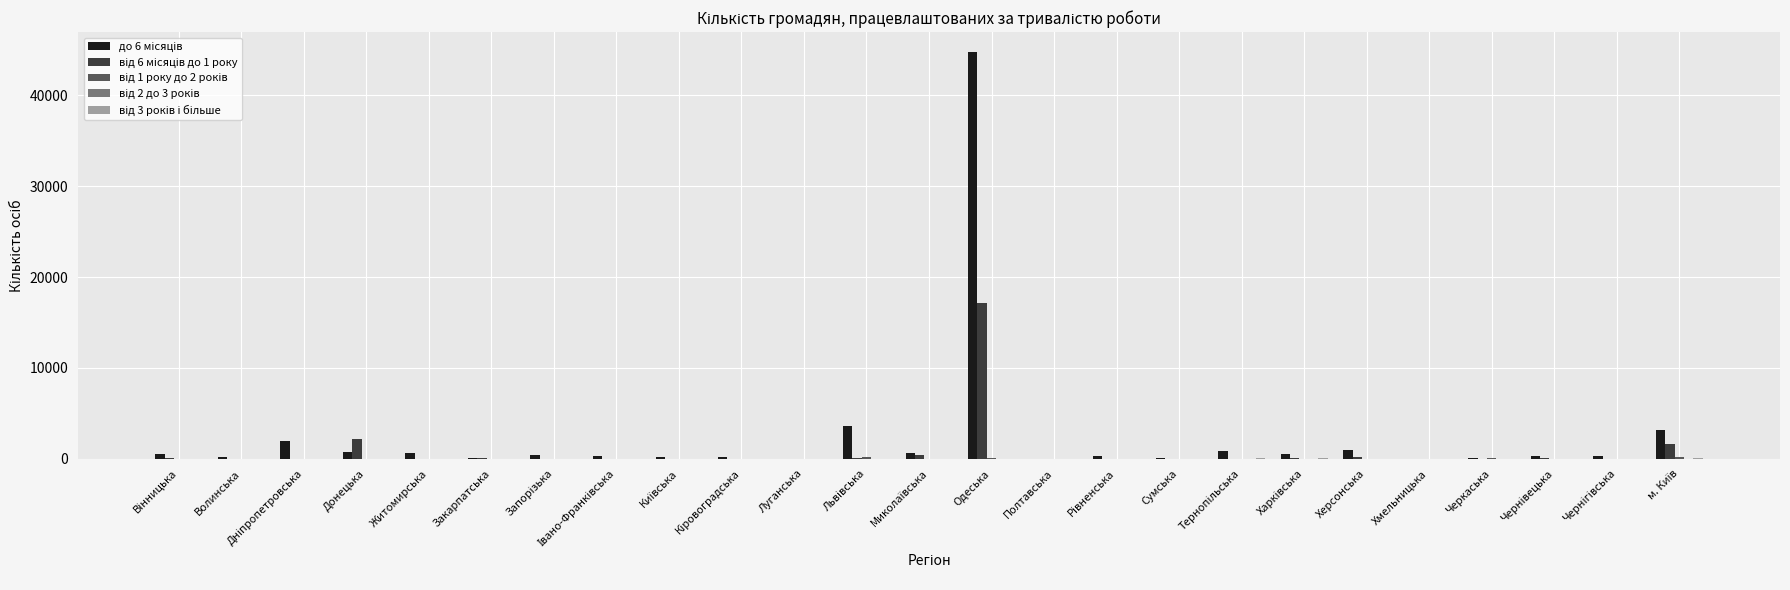

What is the greatest value displayed?

44704